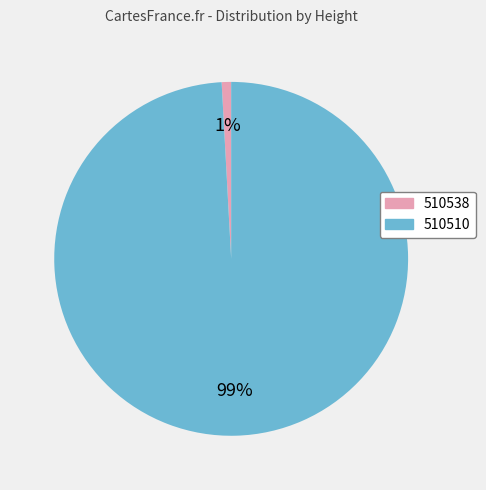

Count the number of slices in the pie.

2